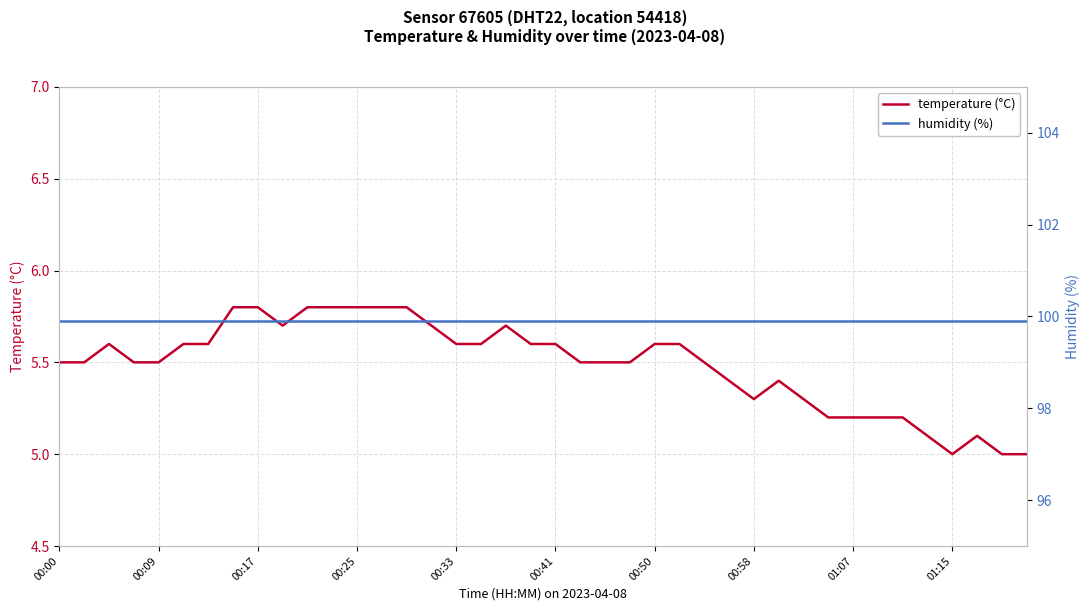

What is the minimum value for temperature (°C)?

5.0